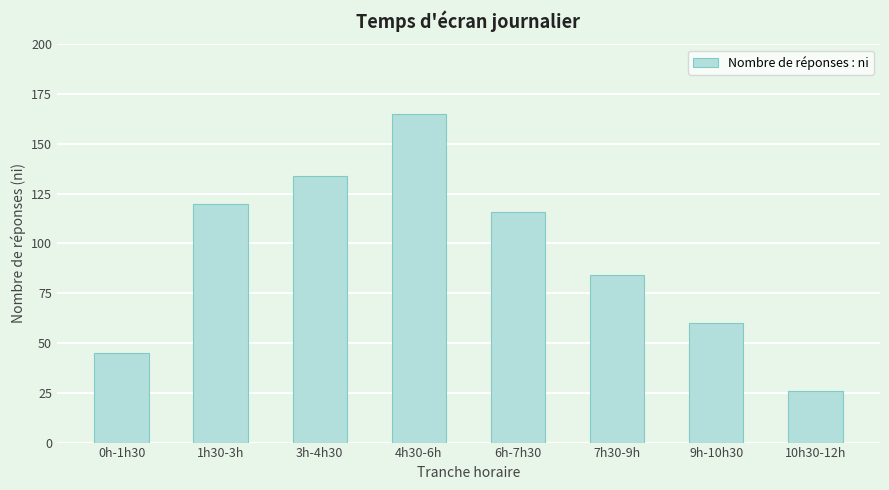

What is the sum of the values at 7h30-9h and 3h-4h30?

218